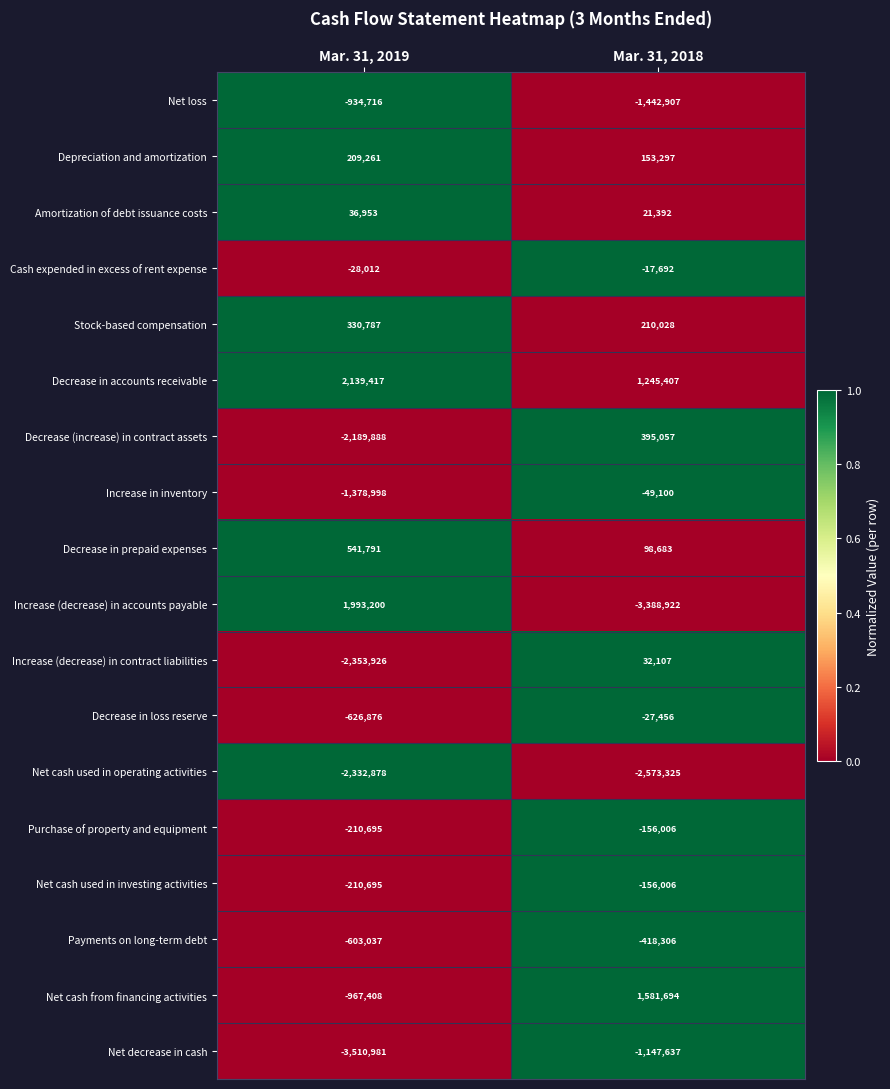

True or false: Net cash from financing activities has a value of 689161 at Mar. 31, 2018.

False